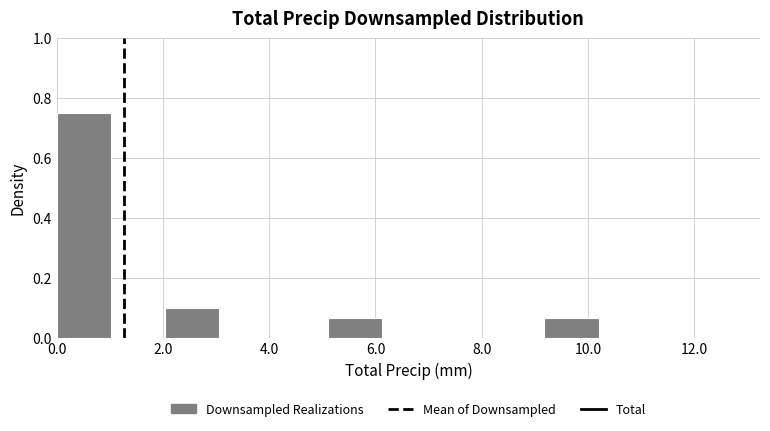

Reading left to right, transcribe this chart: for each bar, give the range it covers on the x-axis and its height. Neither the bar edges nor the heights are printed on the chart, so give them approximately, as read against the axes.

0.00 to 1.02: 0.76
1.02 to 2.04: 0
2.04 to 3.06: 0.10
3.06 to 4.08: 0
4.08 to 5.10: 0
5.10 to 6.12: 0.06
6.12 to 7.14: 0
7.14 to 8.16: 0
8.16 to 9.18: 0
9.18 to 10.20: 0.06